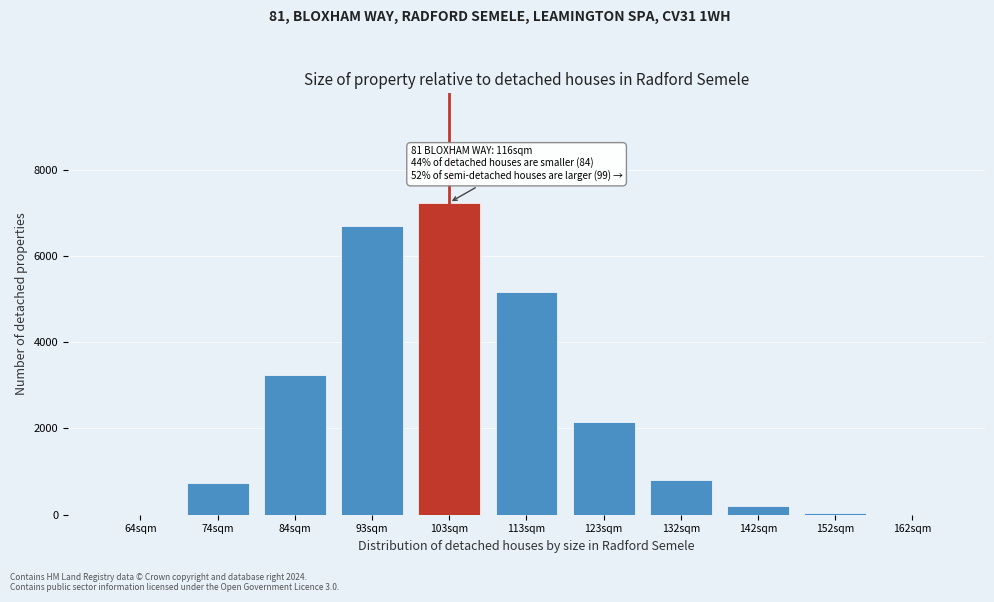

The value at 74sqm is 744.0. True or false?

True